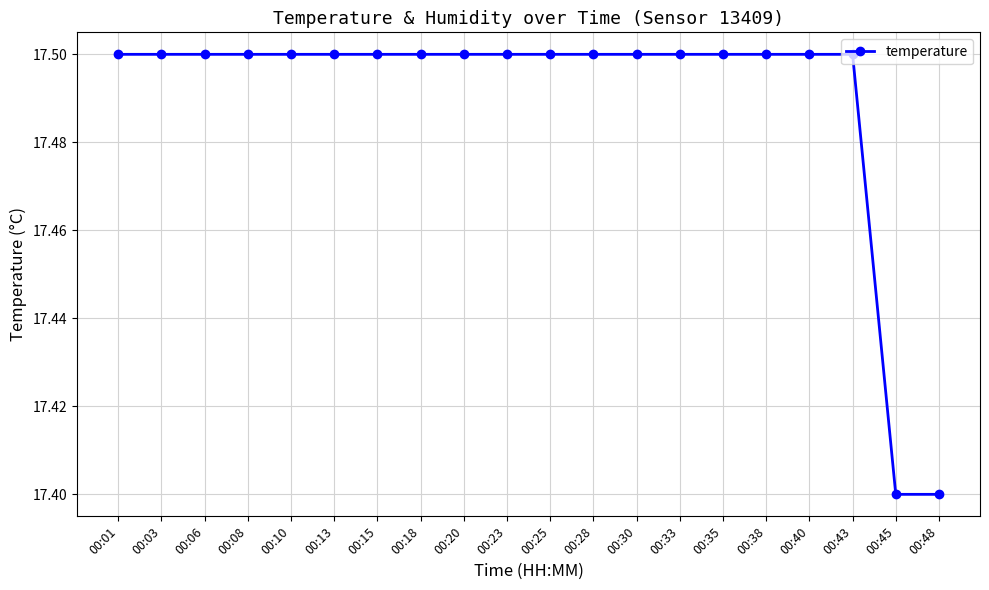

What is the value of the 13th point from the left?

17.5